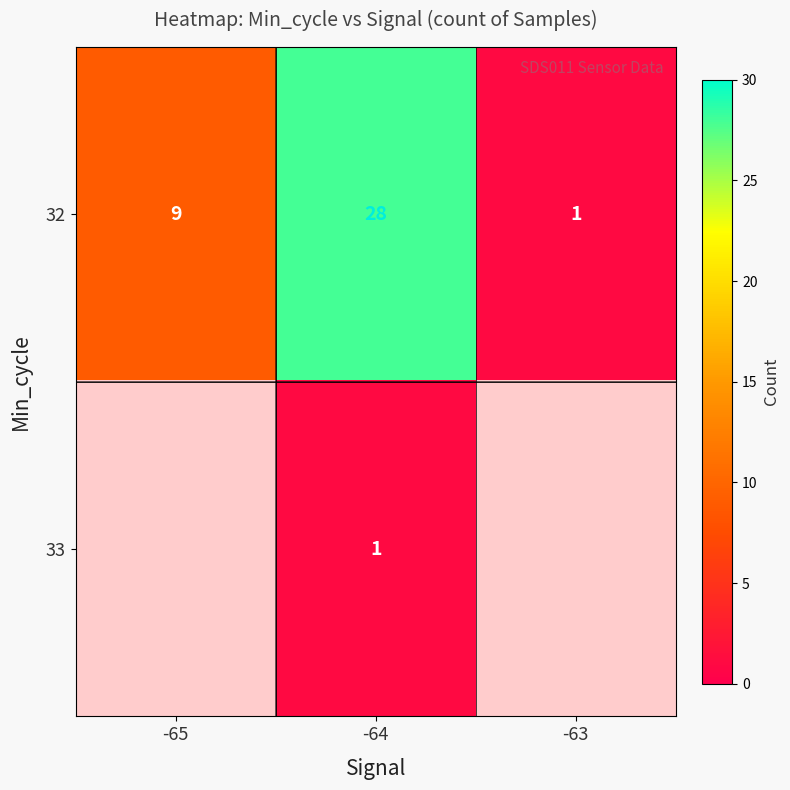

Rank the categories by 32 value from highest to lowest.

-64, -65, -63